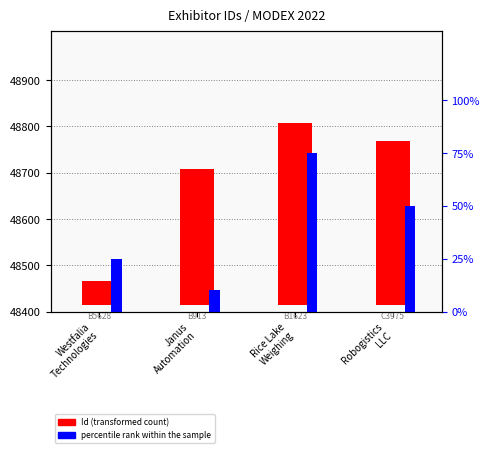

Where does the percentile rank within the sample series first go above 50?

Rice Lake
Weighing